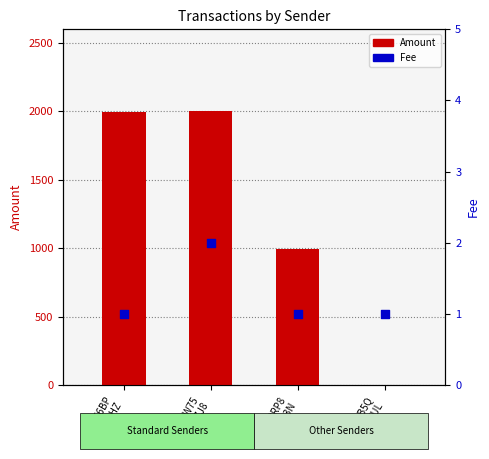

Is the value of Amount at S-PW75
...C9ZJ8 greater than the value of Fee at S-56BP
...HJLHZ?

Yes